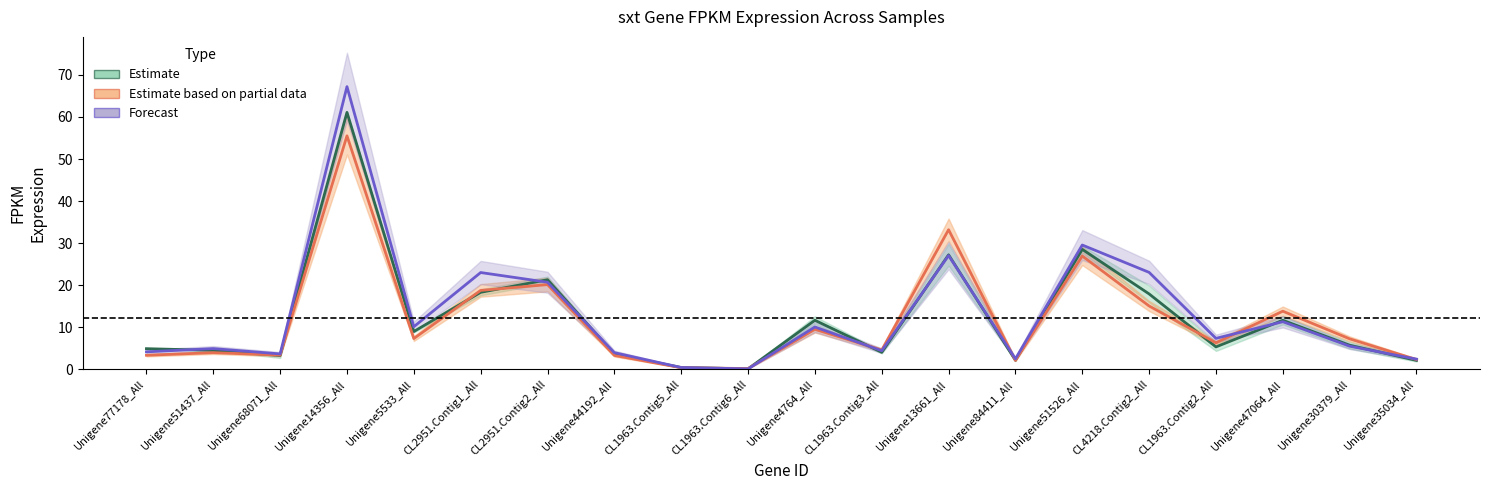

What is the maximum value shown in the chart?

67.2